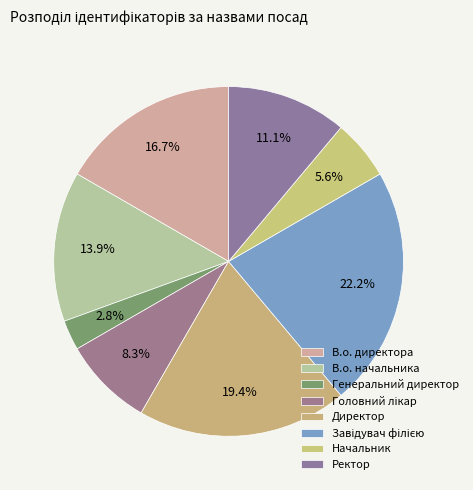

What percentage do Завідувач філією and В.о. начальника together represent?

36.1%